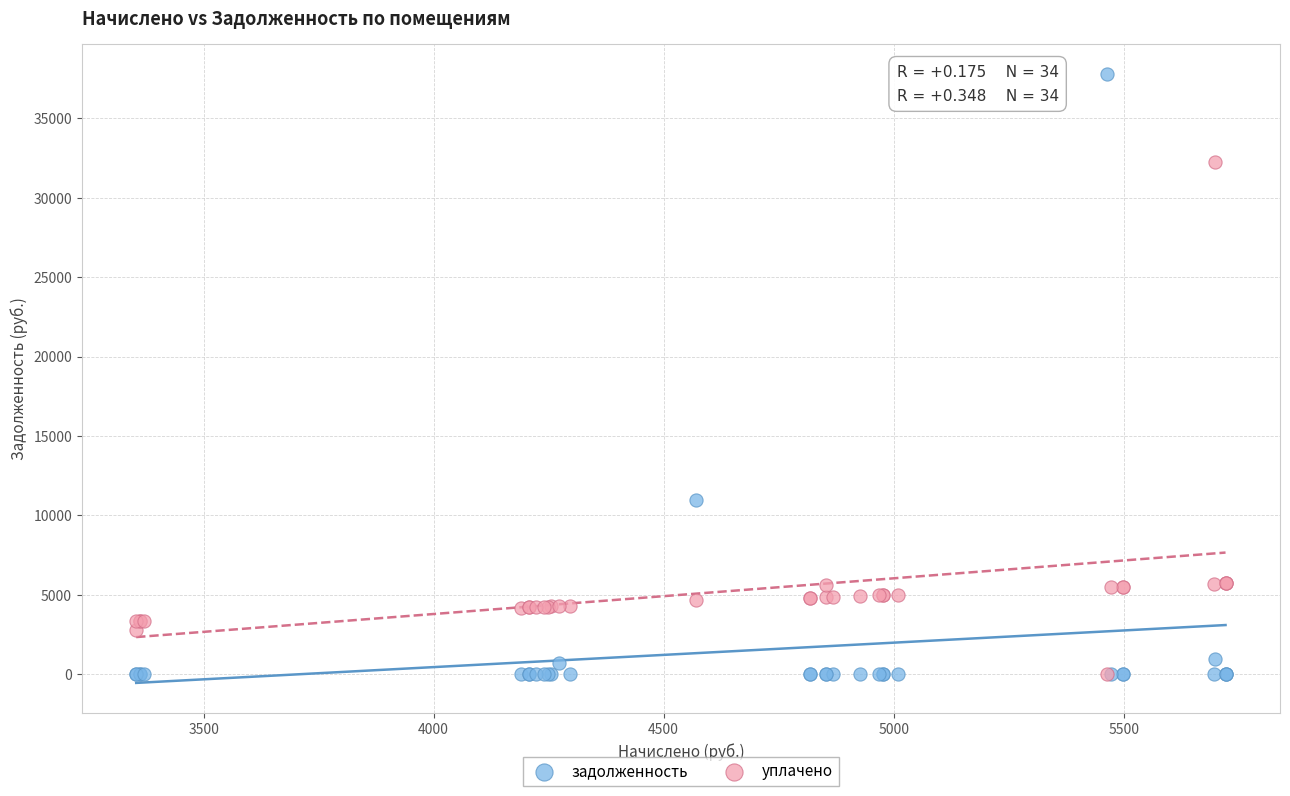

In the задолженность series, what Y value is closest to 18882?

10956.2